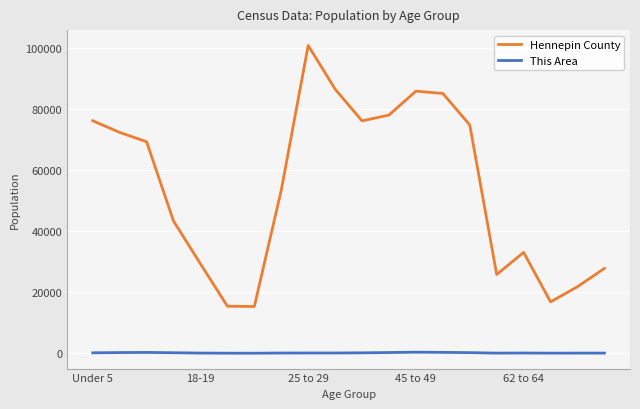

Rank the series by their average value, from lowest to highest.

This Area, Hennepin County